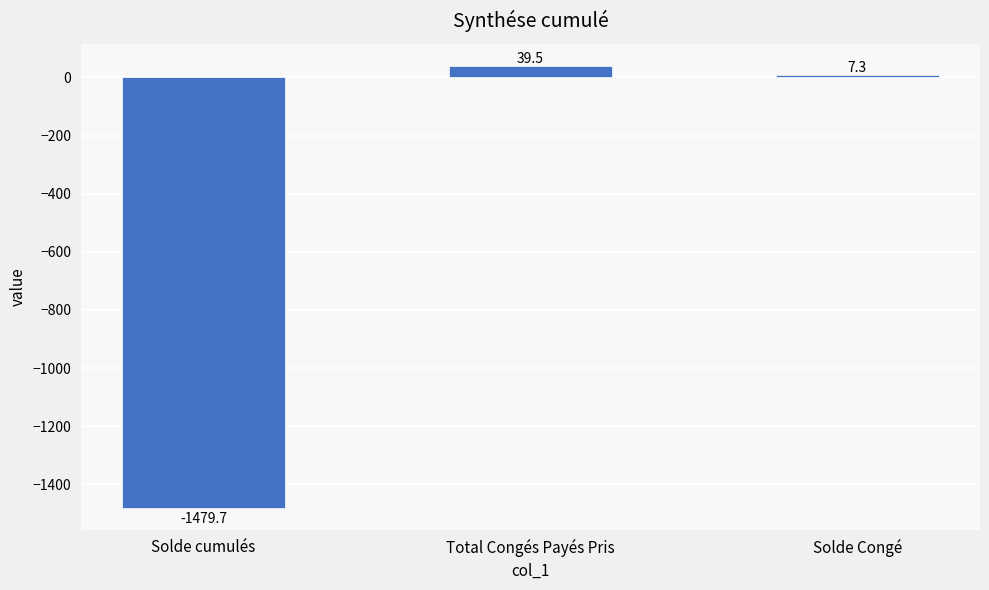

Which category has the highest value across all series?

Total Congés Payés Pris